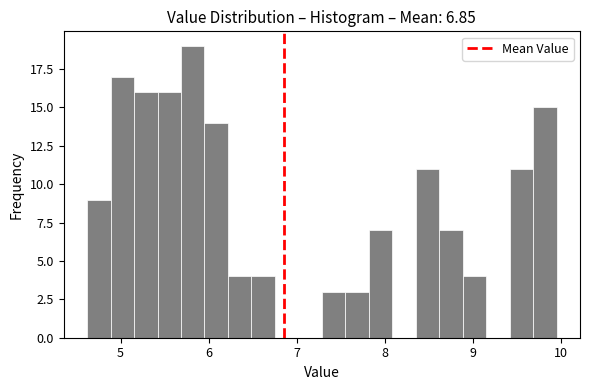

Around what value on the x-axis is the tallest bar? Give the approximate position of its centre, as read against the axis.

5.8